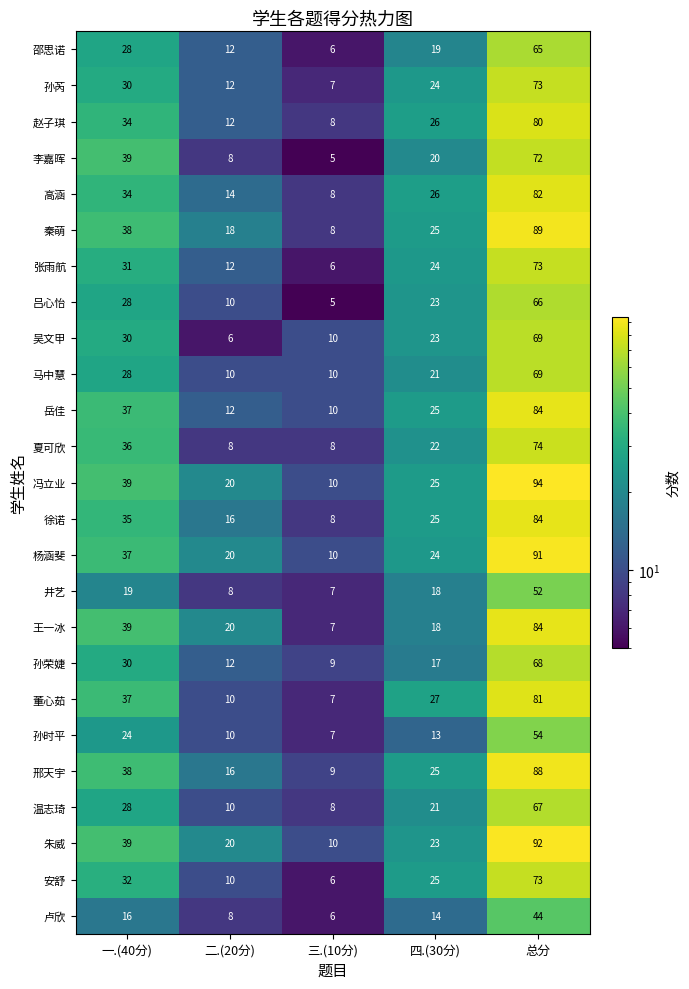

What is the spread (max minus min) of values at 三.(10分)?

5